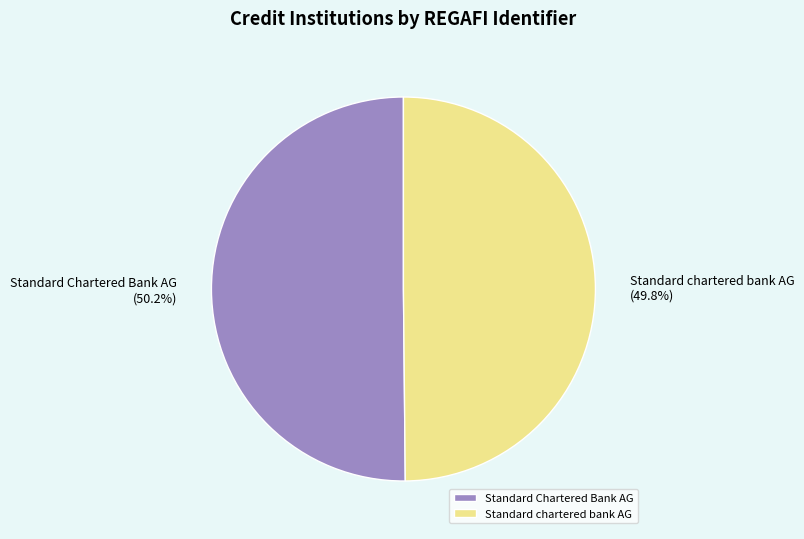

Is there any slice that represents more than half of the pie?

Yes